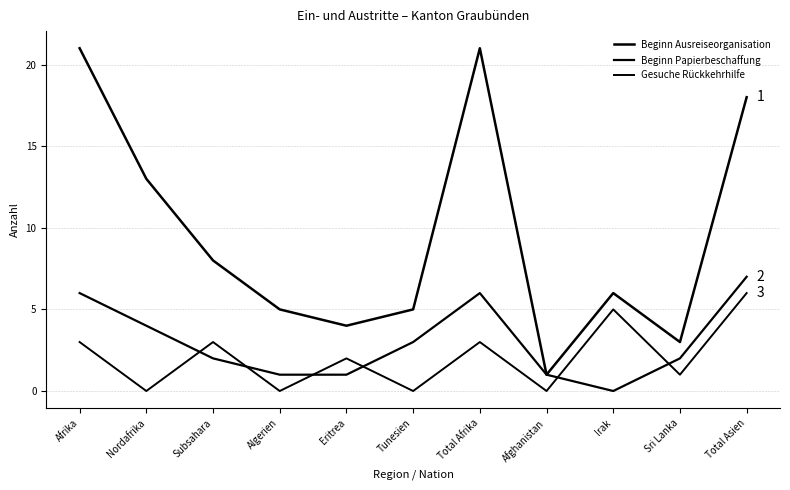

How many series are shown in this chart?

3